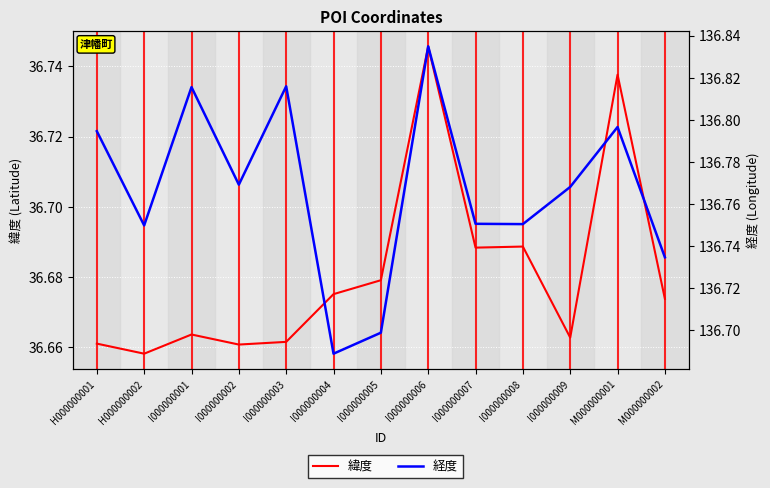

Reading left to right, list all the values displayed in this chart.

緯度: H000000001=36.7	H000000002=36.7	I000000001=36.7	I000000002=36.7	I000000003=36.7	I000000004=36.7	I000000005=36.7	I000000006=36.7	I000000007=36.7	I000000008=36.7	I000000009=36.7	M000000001=36.7	M000000002=36.7
経度: H000000001=136.8	H000000002=136.7	I000000001=136.8	I000000002=136.8	I000000003=136.8	I000000004=136.7	I000000005=136.7	I000000006=136.8	I000000007=136.8	I000000008=136.8	I000000009=136.8	M000000001=136.8	M000000002=136.7